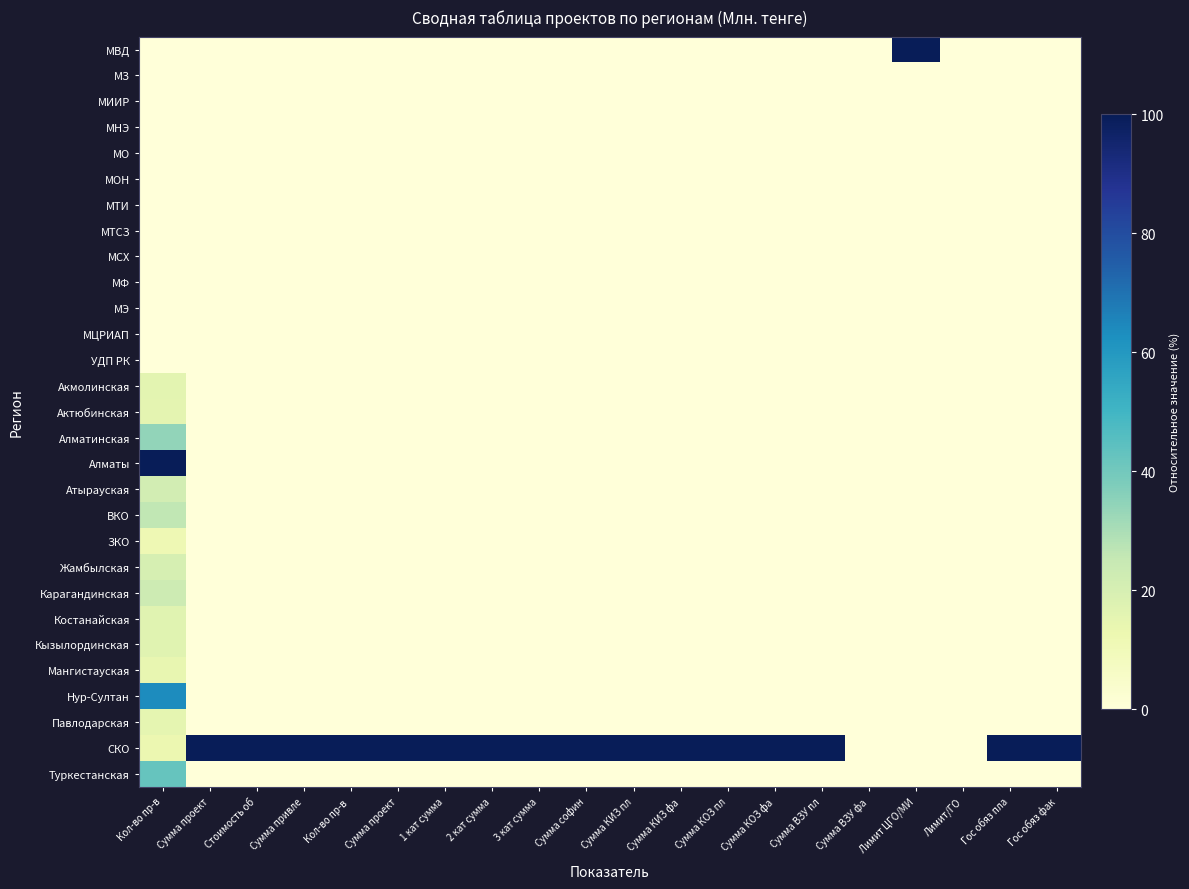

Reading left to right, transcribe all the data shown in this chart.

МВД: Кол-во пр-в=0.0	Сумма проект=0.0	Стоимость об=0.0	Сумма привле=0.0	Кол-во пр-в =0.0	Сумма проект=0.0	1 кат сумма=0.0	2 кат сумма=0.0	3 кат сумма=0.0	Сумма софин=0.0	Сумма КИЗ пл=0.0	Сумма КИЗ фа=0.0	Сумма КОЗ пл=0.0	Сумма КОЗ фа=0.0	Сумма ВЗУ пл=0.0	Сумма ВЗУ фа=0.0	Лимит ЦГО/МИ=100.0	Лимит/ГО=0.0	Гос обяз пла=0.0	Гос обяз фак=0.0
МЗ: Кол-во пр-в=0.0	Сумма проект=0.0	Стоимость об=0.0	Сумма привле=0.0	Кол-во пр-в =0.0	Сумма проект=0.0	1 кат сумма=0.0	2 кат сумма=0.0	3 кат сумма=0.0	Сумма софин=0.0	Сумма КИЗ пл=0.0	Сумма КИЗ фа=0.0	Сумма КОЗ пл=0.0	Сумма КОЗ фа=0.0	Сумма ВЗУ пл=0.0	Сумма ВЗУ фа=0.0	Лимит ЦГО/МИ=0.0	Лимит/ГО=0.0	Гос обяз пла=0.0	Гос обяз фак=0.0
МИИР: Кол-во пр-в=0.0	Сумма проект=0.0	Стоимость об=0.0	Сумма привле=0.0	Кол-во пр-в =0.0	Сумма проект=0.0	1 кат сумма=0.0	2 кат сумма=0.0	3 кат сумма=0.0	Сумма софин=0.0	Сумма КИЗ пл=0.0	Сумма КИЗ фа=0.0	Сумма КОЗ пл=0.0	Сумма КОЗ фа=0.0	Сумма ВЗУ пл=0.0	Сумма ВЗУ фа=0.0	Лимит ЦГО/МИ=0.0	Лимит/ГО=0.0	Гос обяз пла=0.0	Гос обяз фак=0.0
МНЭ: Кол-во пр-в=0.0	Сумма проект=0.0	Стоимость об=0.0	Сумма привле=0.0	Кол-во пр-в =0.0	Сумма проект=0.0	1 кат сумма=0.0	2 кат сумма=0.0	3 кат сумма=0.0	Сумма софин=0.0	Сумма КИЗ пл=0.0	Сумма КИЗ фа=0.0	Сумма КОЗ пл=0.0	Сумма КОЗ фа=0.0	Сумма ВЗУ пл=0.0	Сумма ВЗУ фа=0.0	Лимит ЦГО/МИ=0.0	Лимит/ГО=0.0	Гос обяз пла=0.0	Гос обяз фак=0.0
МО: Кол-во пр-в=0.0	Сумма проект=0.0	Стоимость об=0.0	Сумма привле=0.0	Кол-во пр-в =0.0	Сумма проект=0.0	1 кат сумма=0.0	2 кат сумма=0.0	3 кат сумма=0.0	Сумма софин=0.0	Сумма КИЗ пл=0.0	Сумма КИЗ фа=0.0	Сумма КОЗ пл=0.0	Сумма КОЗ фа=0.0	Сумма ВЗУ пл=0.0	Сумма ВЗУ фа=0.0	Лимит ЦГО/МИ=0.0	Лимит/ГО=0.0	Гос обяз пла=0.0	Гос обяз фак=0.0
МОН: Кол-во пр-в=0.0	Сумма проект=0.0	Стоимость об=0.0	Сумма привле=0.0	Кол-во пр-в =0.0	Сумма проект=0.0	1 кат сумма=0.0	2 кат сумма=0.0	3 кат сумма=0.0	Сумма софин=0.0	Сумма КИЗ пл=0.0	Сумма КИЗ фа=0.0	Сумма КОЗ пл=0.0	Сумма КОЗ фа=0.0	Сумма ВЗУ пл=0.0	Сумма ВЗУ фа=0.0	Лимит ЦГО/МИ=0.0	Лимит/ГО=0.0	Гос обяз пла=0.0	Гос обяз фак=0.0
МТИ: Кол-во пр-в=0.0	Сумма проект=0.0	Стоимость об=0.0	Сумма привле=0.0	Кол-во пр-в =0.0	Сумма проект=0.0	1 кат сумма=0.0	2 кат сумма=0.0	3 кат сумма=0.0	Сумма софин=0.0	Сумма КИЗ пл=0.0	Сумма КИЗ фа=0.0	Сумма КОЗ пл=0.0	Сумма КОЗ фа=0.0	Сумма ВЗУ пл=0.0	Сумма ВЗУ фа=0.0	Лимит ЦГО/МИ=0.0	Лимит/ГО=0.0	Гос обяз пла=0.0	Гос обяз фак=0.0
МТСЗ: Кол-во пр-в=0.0	Сумма проект=0.0	Стоимость об=0.0	Сумма привле=0.0	Кол-во пр-в =0.0	Сумма проект=0.0	1 кат сумма=0.0	2 кат сумма=0.0	3 кат сумма=0.0	Сумма софин=0.0	Сумма КИЗ пл=0.0	Сумма КИЗ фа=0.0	Сумма КОЗ пл=0.0	Сумма КОЗ фа=0.0	Сумма ВЗУ пл=0.0	Сумма ВЗУ фа=0.0	Лимит ЦГО/МИ=0.0	Лимит/ГО=0.0	Гос обяз пла=0.0	Гос обяз фак=0.0
МСХ: Кол-во пр-в=0.0	Сумма проект=0.0	Стоимость об=0.0	Сумма привле=0.0	Кол-во пр-в =0.0	Сумма проект=0.0	1 кат сумма=0.0	2 кат сумма=0.0	3 кат сумма=0.0	Сумма софин=0.0	Сумма КИЗ пл=0.0	Сумма КИЗ фа=0.0	Сумма КОЗ пл=0.0	Сумма КОЗ фа=0.0	Сумма ВЗУ пл=0.0	Сумма ВЗУ фа=0.0	Лимит ЦГО/МИ=0.0	Лимит/ГО=0.0	Гос обяз пла=0.0	Гос обяз фак=0.0
МФ: Кол-во пр-в=0.0	Сумма проект=0.0	Стоимость об=0.0	Сумма привле=0.0	Кол-во пр-в =0.0	Сумма проект=0.0	1 кат сумма=0.0	2 кат сумма=0.0	3 кат сумма=0.0	Сумма софин=0.0	Сумма КИЗ пл=0.0	Сумма КИЗ фа=0.0	Сумма КОЗ пл=0.0	Сумма КОЗ фа=0.0	Сумма ВЗУ пл=0.0	Сумма ВЗУ фа=0.0	Лимит ЦГО/МИ=0.0	Лимит/ГО=0.0	Гос обяз пла=0.0	Гос обяз фак=0.0
МЭ: Кол-во пр-в=0.0	Сумма проект=0.0	Стоимость об=0.0	Сумма привле=0.0	Кол-во пр-в =0.0	Сумма проект=0.0	1 кат сумма=0.0	2 кат сумма=0.0	3 кат сумма=0.0	Сумма софин=0.0	Сумма КИЗ пл=0.0	Сумма КИЗ фа=0.0	Сумма КОЗ пл=0.0	Сумма КОЗ фа=0.0	Сумма ВЗУ пл=0.0	Сумма ВЗУ фа=0.0	Лимит ЦГО/МИ=0.0	Лимит/ГО=0.0	Гос обяз пла=0.0	Гос обяз фак=0.0
МЦРИАП: Кол-во пр-в=0.0	Сумма проект=0.0	Стоимость об=0.0	Сумма привле=0.0	Кол-во пр-в =0.0	Сумма проект=0.0	1 кат сумма=0.0	2 кат сумма=0.0	3 кат сумма=0.0	Сумма софин=0.0	Сумма КИЗ пл=0.0	Сумма КИЗ фа=0.0	Сумма КОЗ пл=0.0	Сумма КОЗ фа=0.0	Сумма ВЗУ пл=0.0	Сумма ВЗУ фа=0.0	Лимит ЦГО/МИ=0.0	Лимит/ГО=0.0	Гос обяз пла=0.0	Гос обяз фак=0.0
УДП РК: Кол-во пр-в=0.0	Сумма проект=0.0	Стоимость об=0.0	Сумма привле=0.0	Кол-во пр-в =0.0	Сумма проект=0.0	1 кат сумма=0.0	2 кат сумма=0.0	3 кат сумма=0.0	Сумма софин=0.0	Сумма КИЗ пл=0.0	Сумма КИЗ фа=0.0	Сумма КОЗ пл=0.0	Сумма КОЗ фа=0.0	Сумма ВЗУ пл=0.0	Сумма ВЗУ фа=0.0	Лимит ЦГО/МИ=0.0	Лимит/ГО=0.0	Гос обяз пла=0.0	Гос обяз фак=0.0
Акмолинская: Кол-во пр-в=16.0	Сумма проект=0.0	Стоимость об=0.0	Сумма привле=0.0	Кол-во пр-в =0.0	Сумма проект=0.0	1 кат сумма=0.0	2 кат сумма=0.0	3 кат сумма=0.0	Сумма софин=0.0	Сумма КИЗ пл=0.0	Сумма КИЗ фа=0.0	Сумма КОЗ пл=0.0	Сумма КОЗ фа=0.0	Сумма ВЗУ пл=0.0	Сумма ВЗУ фа=0.0	Лимит ЦГО/МИ=0.0	Лимит/ГО=0.0	Гос обяз пла=0.0	Гос обяз фак=0.0
Актюбинская: Кол-во пр-в=15.5	Сумма проект=0.0	Стоимость об=0.0	Сумма привле=0.0	Кол-во пр-в =0.0	Сумма проект=0.0	1 кат сумма=0.0	2 кат сумма=0.0	3 кат сумма=0.0	Сумма софин=0.0	Сумма КИЗ пл=0.0	Сумма КИЗ фа=0.0	Сумма КОЗ пл=0.0	Сумма КОЗ фа=0.0	Сумма ВЗУ пл=0.0	Сумма ВЗУ фа=0.0	Лимит ЦГО/МИ=0.0	Лимит/ГО=0.0	Гос обяз пла=0.0	Гос обяз фак=0.0
Алматинская: Кол-во пр-в=34.1	Сумма проект=0.0	Стоимость об=0.0	Сумма привле=0.0	Кол-во пр-в =0.0	Сумма проект=0.0	1 кат сумма=0.0	2 кат сумма=0.0	3 кат сумма=0.0	Сумма софин=0.0	Сумма КИЗ пл=0.0	Сумма КИЗ фа=0.0	Сумма КОЗ пл=0.0	Сумма КОЗ фа=0.0	Сумма ВЗУ пл=0.0	Сумма ВЗУ фа=0.0	Лимит ЦГО/МИ=0.0	Лимит/ГО=0.0	Гос обяз пла=0.0	Гос обяз фак=0.0
Алматы: Кол-во пр-в=100.0	Сумма проект=0.0	Стоимость об=0.0	Сумма привле=0.0	Кол-во пр-в =0.0	Сумма проект=0.0	1 кат сумма=0.0	2 кат сумма=0.0	3 кат сумма=0.0	Сумма софин=0.0	Сумма КИЗ пл=0.0	Сумма КИЗ фа=0.0	Сумма КОЗ пл=0.0	Сумма КОЗ фа=0.0	Сумма ВЗУ пл=0.0	Сумма ВЗУ фа=0.0	Лимит ЦГО/МИ=0.0	Лимит/ГО=0.0	Гос обяз пла=0.0	Гос обяз фак=0.0
Атырауская: Кол-во пр-в=21.2	Сумма проект=0.0	Стоимость об=0.0	Сумма привле=0.0	Кол-во пр-в =0.0	Сумма проект=0.0	1 кат сумма=0.0	2 кат сумма=0.0	3 кат сумма=0.0	Сумма софин=0.0	Сумма КИЗ пл=0.0	Сумма КИЗ фа=0.0	Сумма КОЗ пл=0.0	Сумма КОЗ фа=0.0	Сумма ВЗУ пл=0.0	Сумма ВЗУ фа=0.0	Лимит ЦГО/МИ=0.0	Лимит/ГО=0.0	Гос обяз пла=0.0	Гос обяз фак=0.0
ВКО: Кол-во пр-в=26.0	Сумма проект=0.0	Стоимость об=0.0	Сумма привле=0.0	Кол-во пр-в =0.0	Сумма проект=0.0	1 кат сумма=0.0	2 кат сумма=0.0	3 кат сумма=0.0	Сумма софин=0.0	Сумма КИЗ пл=0.0	Сумма КИЗ фа=0.0	Сумма КОЗ пл=0.0	Сумма КОЗ фа=0.0	Сумма ВЗУ пл=0.0	Сумма ВЗУ фа=0.0	Лимит ЦГО/МИ=0.0	Лимит/ГО=0.0	Гос обяз пла=0.0	Гос обяз фак=0.0
ЗКО: Кол-во пр-в=11.6	Сумма проект=0.0	Стоимость об=0.0	Сумма привле=0.0	Кол-во пр-в =0.0	Сумма проект=0.0	1 кат сумма=0.0	2 кат сумма=0.0	3 кат сумма=0.0	Сумма софин=0.0	Сумма КИЗ пл=0.0	Сумма КИЗ фа=0.0	Сумма КОЗ пл=0.0	Сумма КОЗ фа=0.0	Сумма ВЗУ пл=0.0	Сумма ВЗУ фа=0.0	Лимит ЦГО/МИ=0.0	Лимит/ГО=0.0	Гос обяз пла=0.0	Гос обяз фак=0.0
Жамбылская: Кол-во пр-в=20.2	Сумма проект=0.0	Стоимость об=0.0	Сумма привле=0.0	Кол-во пр-в =0.0	Сумма проект=0.0	1 кат сумма=0.0	2 кат сумма=0.0	3 кат сумма=0.0	Сумма софин=0.0	Сумма КИЗ пл=0.0	Сумма КИЗ фа=0.0	Сумма КОЗ пл=0.0	Сумма КОЗ фа=0.0	Сумма ВЗУ пл=0.0	Сумма ВЗУ фа=0.0	Лимит ЦГО/МИ=0.0	Лимит/ГО=0.0	Гос обяз пла=0.0	Гос обяз фак=0.0
Карагандинская: Кол-во пр-в=23.0	Сумма проект=0.0	Стоимость об=0.0	Сумма привле=0.0	Кол-во пр-в =0.0	Сумма проект=0.0	1 кат сумма=0.0	2 кат сумма=0.0	3 кат сумма=0.0	Сумма софин=0.0	Сумма КИЗ пл=0.0	Сумма КИЗ фа=0.0	Сумма КОЗ пл=0.0	Сумма КОЗ фа=0.0	Сумма ВЗУ пл=0.0	Сумма ВЗУ фа=0.0	Лимит ЦГО/МИ=0.0	Лимит/ГО=0.0	Гос обяз пла=0.0	Гос обяз фак=0.0
Костанайская: Кол-во пр-в=16.5	Сумма проект=0.0	Стоимость об=0.0	Сумма привле=0.0	Кол-во пр-в =0.0	Сумма проект=0.0	1 кат сумма=0.0	2 кат сумма=0.0	3 кат сумма=0.0	Сумма софин=0.0	Сумма КИЗ пл=0.0	Сумма КИЗ фа=0.0	Сумма КОЗ пл=0.0	Сумма КОЗ фа=0.0	Сумма ВЗУ пл=0.0	Сумма ВЗУ фа=0.0	Лимит ЦГО/МИ=0.0	Лимит/ГО=0.0	Гос обяз пла=0.0	Гос обяз фак=0.0
Кызылординская: Кол-во пр-в=16.6	Сумма проект=0.0	Стоимость об=0.0	Сумма привле=0.0	Кол-во пр-в =0.0	Сумма проект=0.0	1 кат сумма=0.0	2 кат сумма=0.0	3 кат сумма=0.0	Сумма софин=0.0	Сумма КИЗ пл=0.0	Сумма КИЗ фа=0.0	Сумма КОЗ пл=0.0	Сумма КОЗ фа=0.0	Сумма ВЗУ пл=0.0	Сумма ВЗУ фа=0.0	Лимит ЦГО/МИ=0.0	Лимит/ГО=0.0	Гос обяз пла=0.0	Гос обяз фак=0.0
Мангистауская: Кол-во пр-в=14.4	Сумма проект=0.0	Стоимость об=0.0	Сумма привле=0.0	Кол-во пр-в =0.0	Сумма проект=0.0	1 кат сумма=0.0	2 кат сумма=0.0	3 кат сумма=0.0	Сумма софин=0.0	Сумма КИЗ пл=0.0	Сумма КИЗ фа=0.0	Сумма КОЗ пл=0.0	Сумма КОЗ фа=0.0	Сумма ВЗУ пл=0.0	Сумма ВЗУ фа=0.0	Лимит ЦГО/МИ=0.0	Лимит/ГО=0.0	Гос обяз пла=0.0	Гос обяз фак=0.0
Нур-Султан: Кол-во пр-в=63.4	Сумма проект=0.0	Стоимость об=0.0	Сумма привле=0.0	Кол-во пр-в =0.0	Сумма проект=0.0	1 кат сумма=0.0	2 кат сумма=0.0	3 кат сумма=0.0	Сумма софин=0.0	Сумма КИЗ пл=0.0	Сумма КИЗ фа=0.0	Сумма КОЗ пл=0.0	Сумма КОЗ фа=0.0	Сумма ВЗУ пл=0.0	Сумма ВЗУ фа=0.0	Лимит ЦГО/МИ=0.0	Лимит/ГО=0.0	Гос обяз пла=0.0	Гос обяз фак=0.0
Павлодарская: Кол-во пр-в=15.2	Сумма проект=0.0	Стоимость об=0.0	Сумма привле=0.0	Кол-во пр-в =0.0	Сумма проект=0.0	1 кат сумма=0.0	2 кат сумма=0.0	3 кат сумма=0.0	Сумма софин=0.0	Сумма КИЗ пл=0.0	Сумма КИЗ фа=0.0	Сумма КОЗ пл=0.0	Сумма КОЗ фа=0.0	Сумма ВЗУ пл=0.0	Сумма ВЗУ фа=0.0	Лимит ЦГО/МИ=0.0	Лимит/ГО=0.0	Гос обяз пла=0.0	Гос обяз фак=0.0
СКО: Кол-во пр-в=12.7	Сумма проект=100.0	Стоимость об=100.0	Сумма привле=100.0	Кол-во пр-в =100.0	Сумма проект=100.0	1 кат сумма=100.0	2 кат сумма=100.0	3 кат сумма=100.0	Сумма софин=100.0	Сумма КИЗ пл=100.0	Сумма КИЗ фа=100.0	Сумма КОЗ пл=100.0	Сумма КОЗ фа=100.0	Сумма ВЗУ пл=100.0	Сумма ВЗУ фа=0.0	Лимит ЦГО/МИ=0.0	Лимит/ГО=0.0	Гос обяз пла=100.0	Гос обяз фак=100.0
Туркестанская: Кол-во пр-в=42.4	Сумма проект=0.0	Стоимость об=0.0	Сумма привле=0.0	Кол-во пр-в =0.0	Сумма проект=0.0	1 кат сумма=0.0	2 кат сумма=0.0	3 кат сумма=0.0	Сумма софин=0.0	Сумма КИЗ пл=0.0	Сумма КИЗ фа=0.0	Сумма КОЗ пл=0.0	Сумма КОЗ фа=0.0	Сумма ВЗУ пл=0.0	Сумма ВЗУ фа=0.0	Лимит ЦГО/МИ=0.0	Лимит/ГО=0.0	Гос обяз пла=0.0	Гос обяз фак=0.0